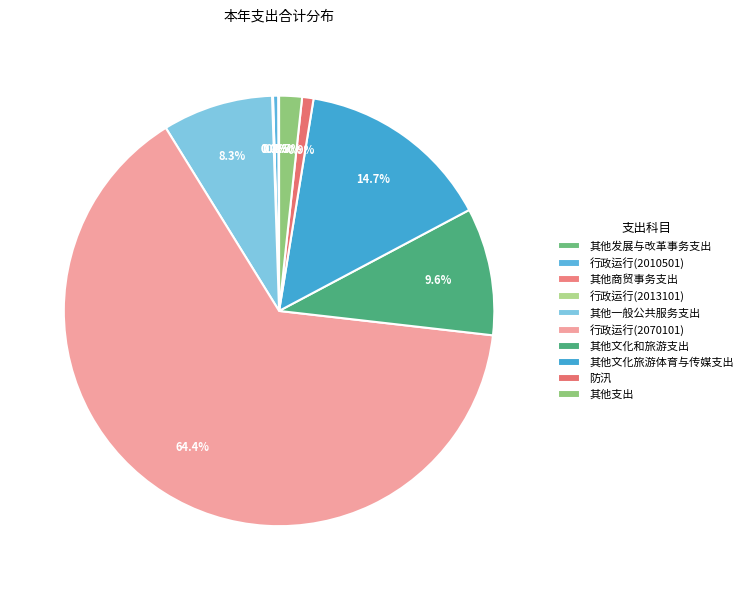

Which slice is the smallest?

行政运行(2013101)